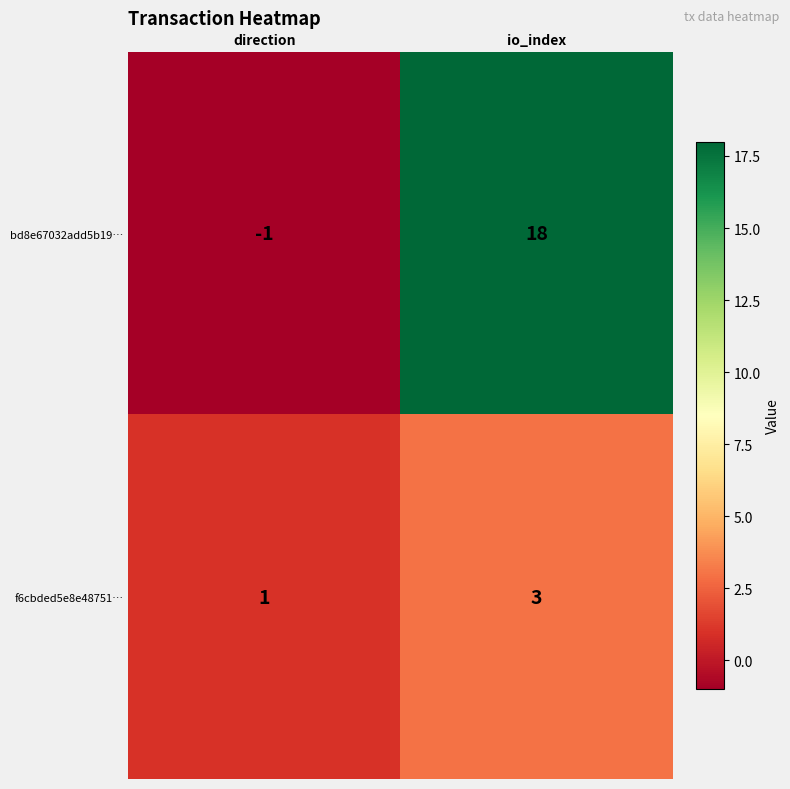

What is the difference between the maximum and minimum values in the bd8e67032add5b19… series?

19